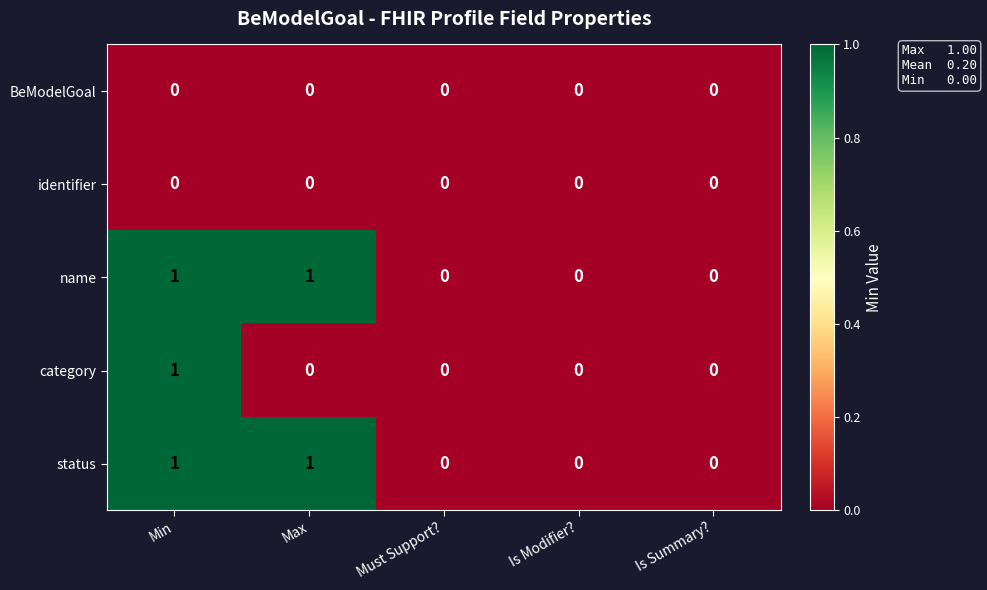

At which category is the sum across all series the highest?

Min